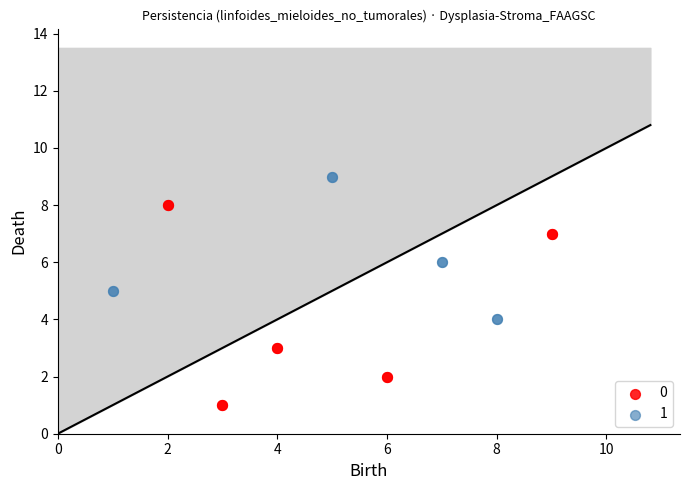

What are all the series names shown in the legend?

0, 1